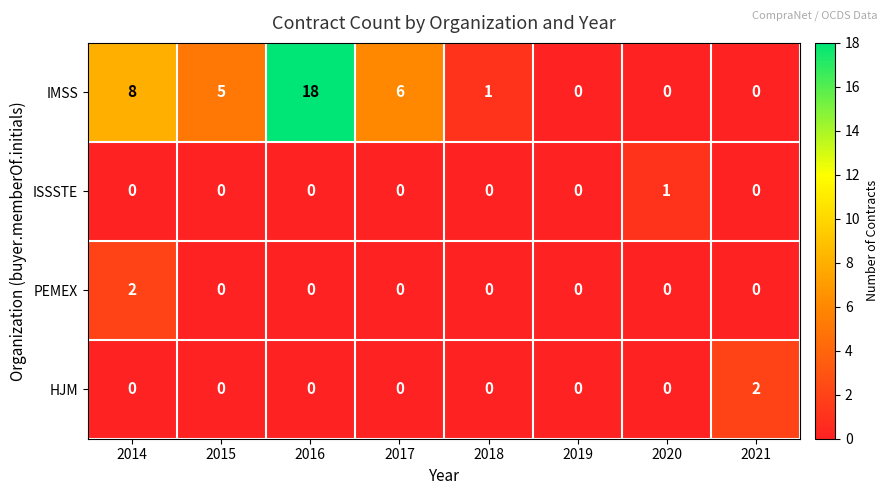

Which category has the highest value in the HJM series?

2021